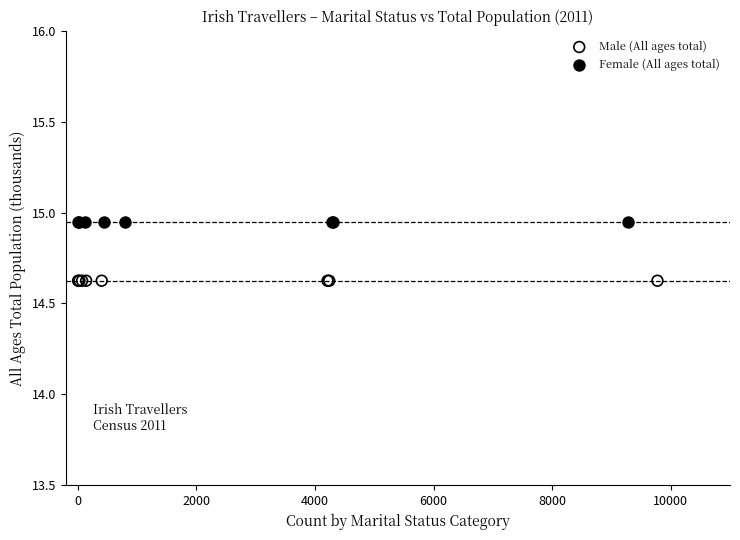

Which series contains the lowest Y value?

Male (All ages total)